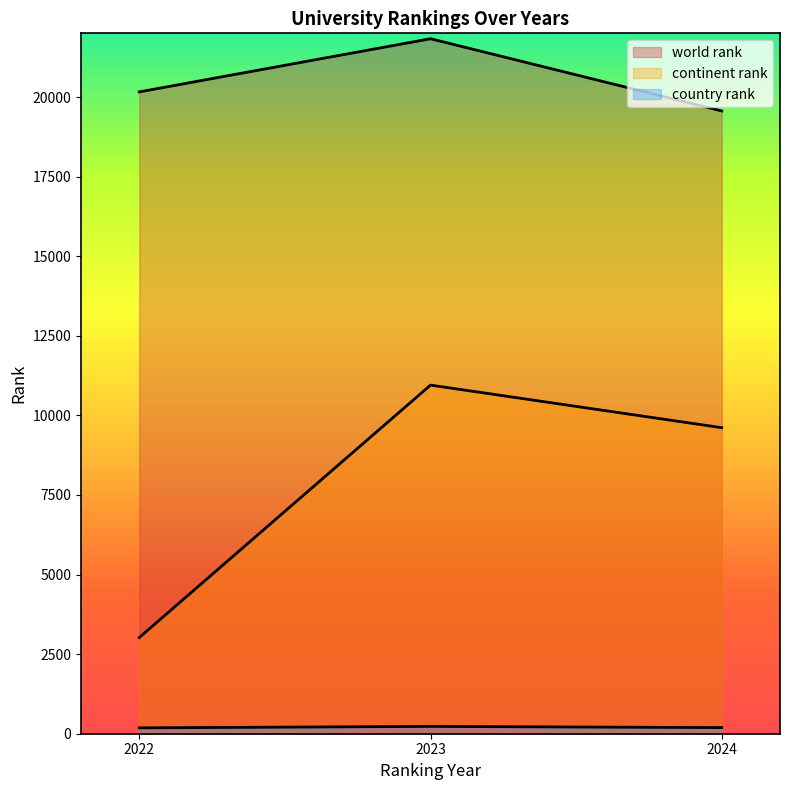

At which label does continent rank reach its peak?

2023